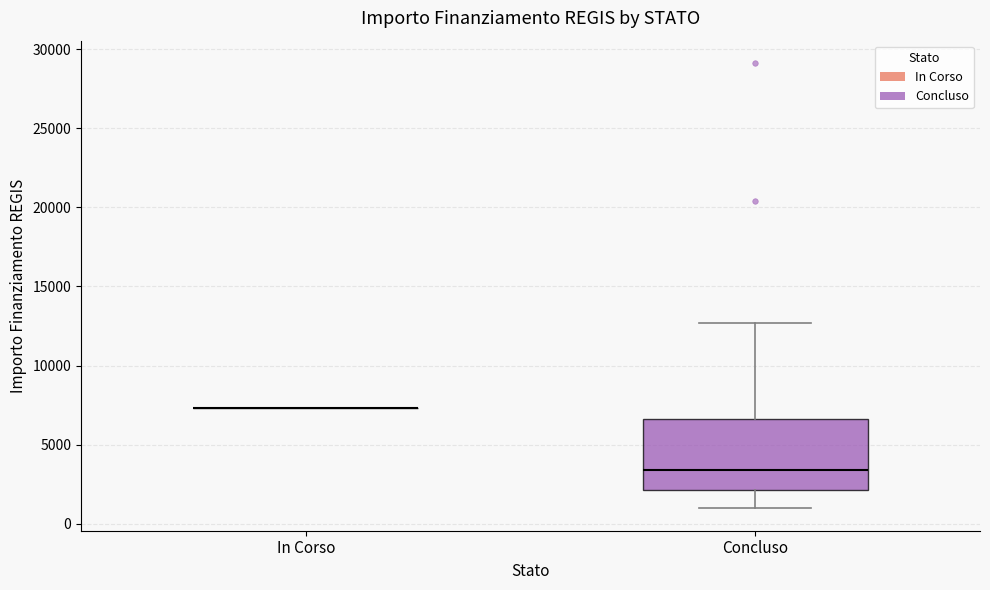

Reading left to right, transcribe this box plot: for each box, give where its median line is, the range the box spans, and where its two whiskers end, as read against the y-axis. The values are not printed on the chart, so give them approximately, as read against the axis.

In Corso: box collapsed to a line at 7500, whiskers 7500 to 7500
Concluso: median 3500, box 2000 to 6500, whiskers 1000 to 12500